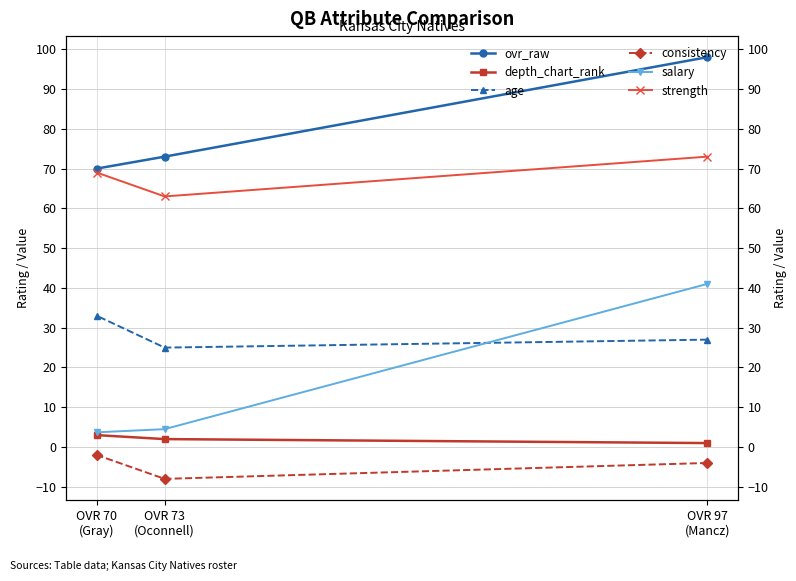

What is the spread (max minus min) of values at OVR 70
(Gray)?

72.0